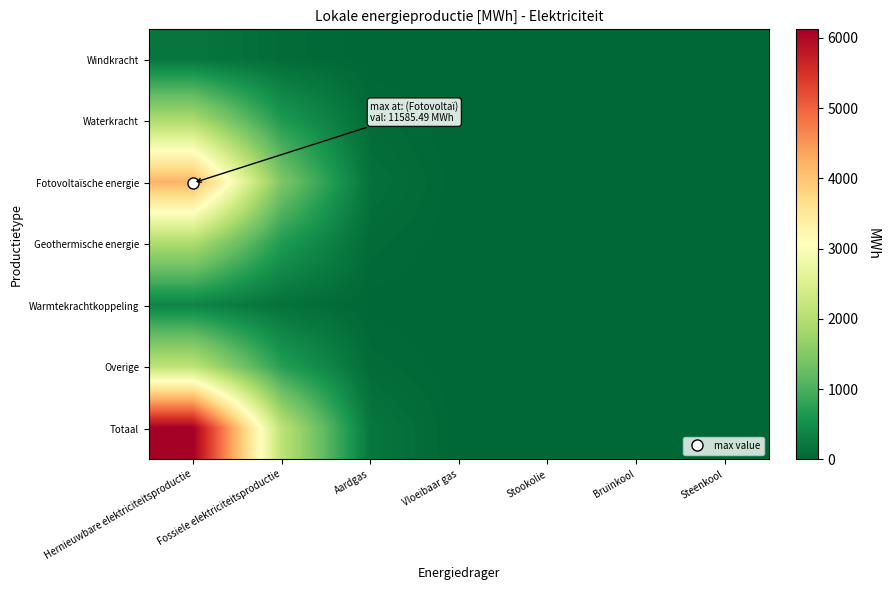

Rank the series at Aardgas from lowest to highest value.

Windkracht, Warmtekrachtkoppeling, Waterkracht, Geothermische energie, Overige, Fotovoltaïsche energie, Totaal